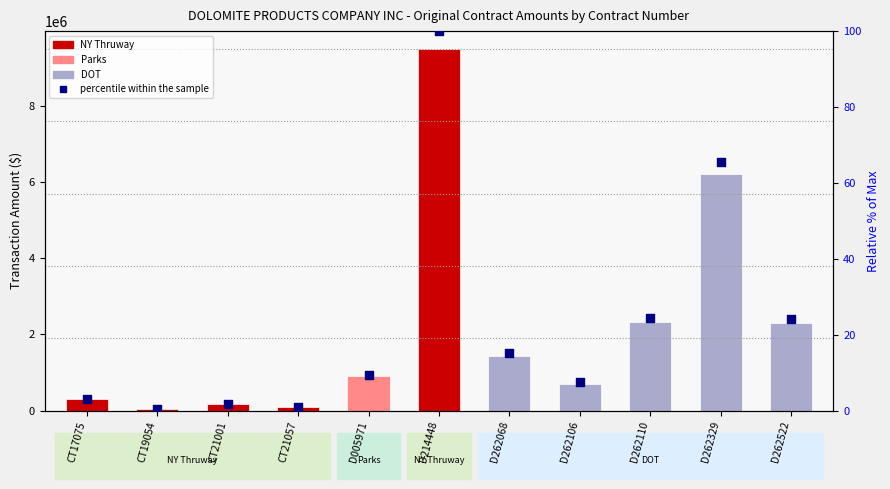

What is the change in value from CT19054 to D214448?

+99.5